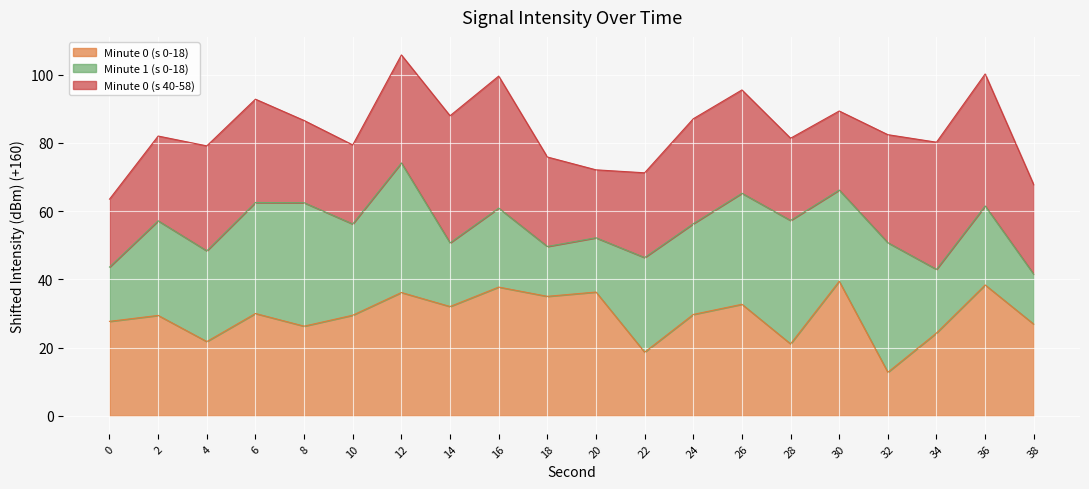

What is the value of the 13th point from the left?

29.7